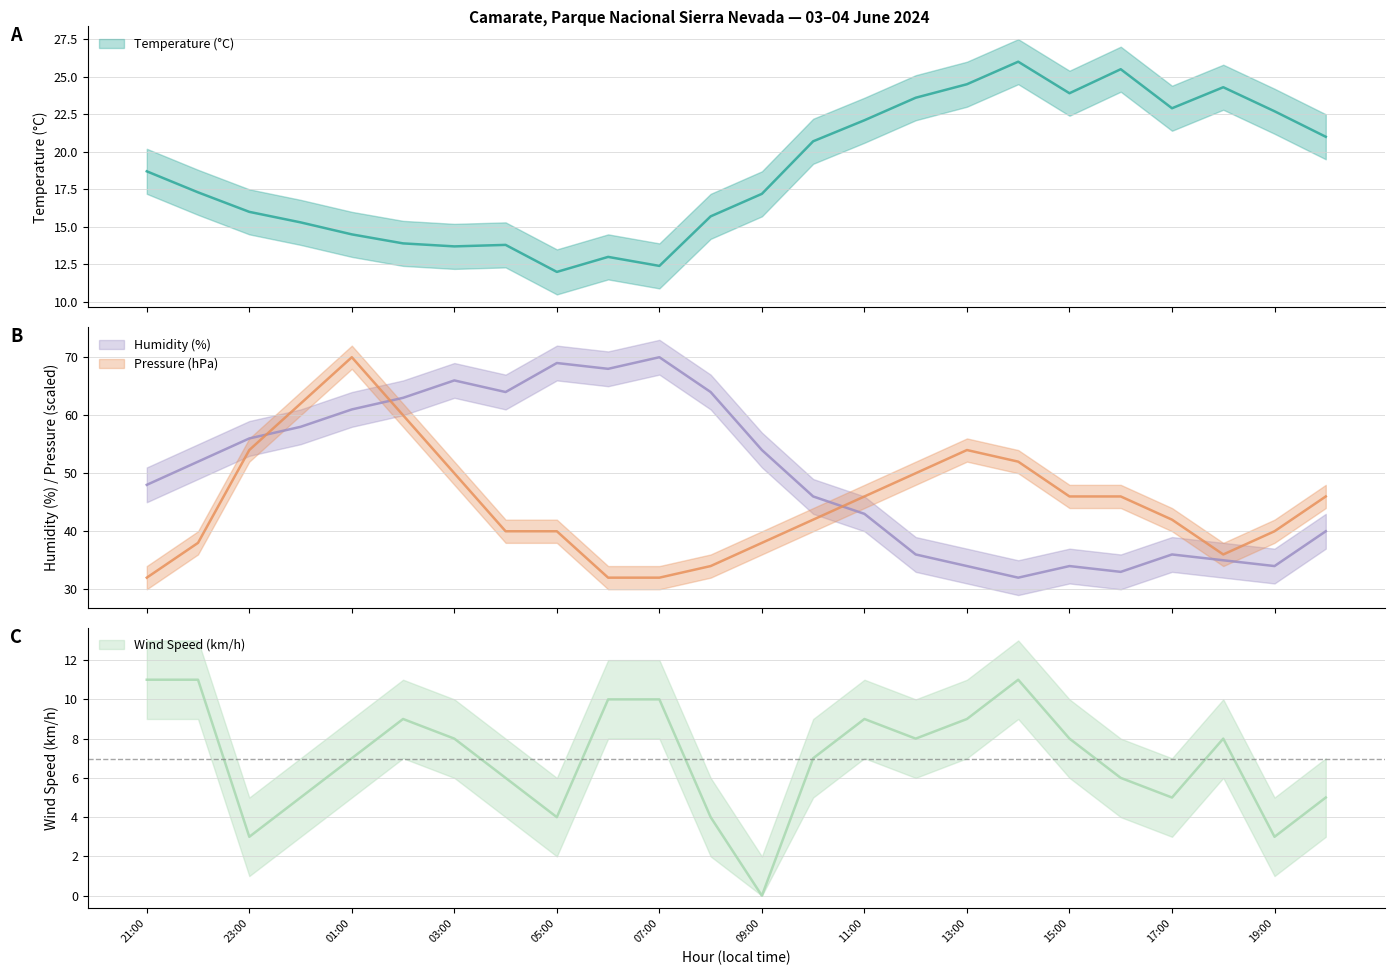

Between 01:00 and 08:00, which series saw the biggest shift?

Pressure (hPa)